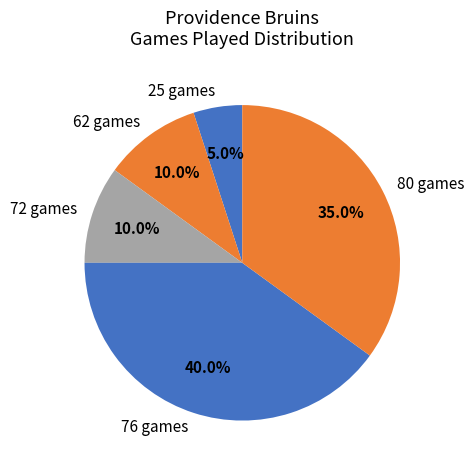

What is the largest slice in the pie chart?

76 games